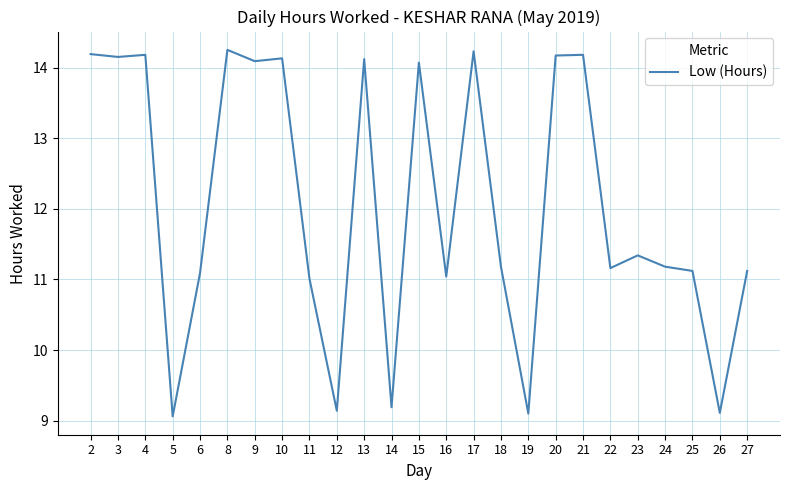

What is the minimum value shown in the chart?

9.1